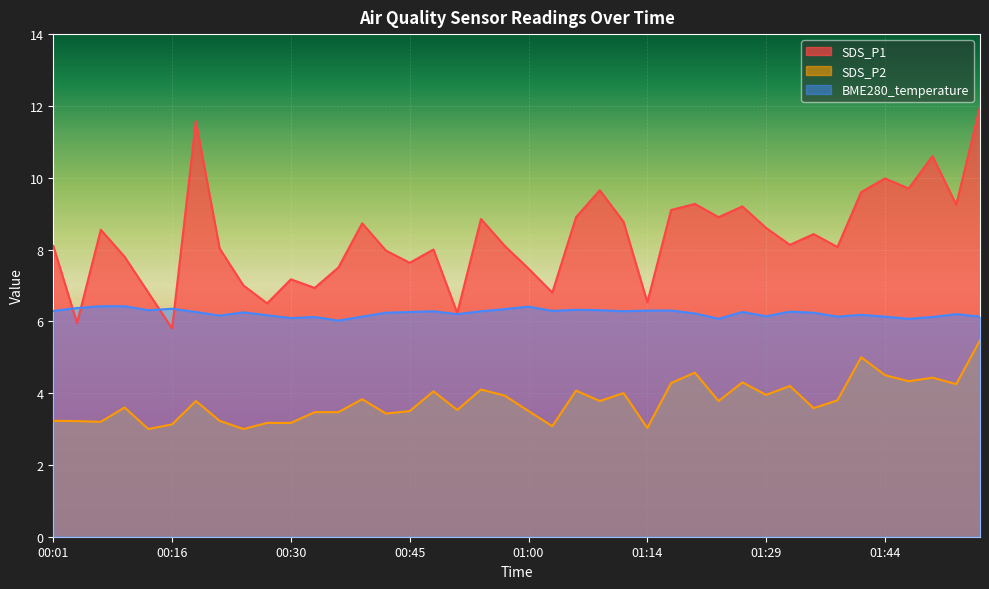

Is it true that SDS_P2 equals 4.1 at 00:54?

True